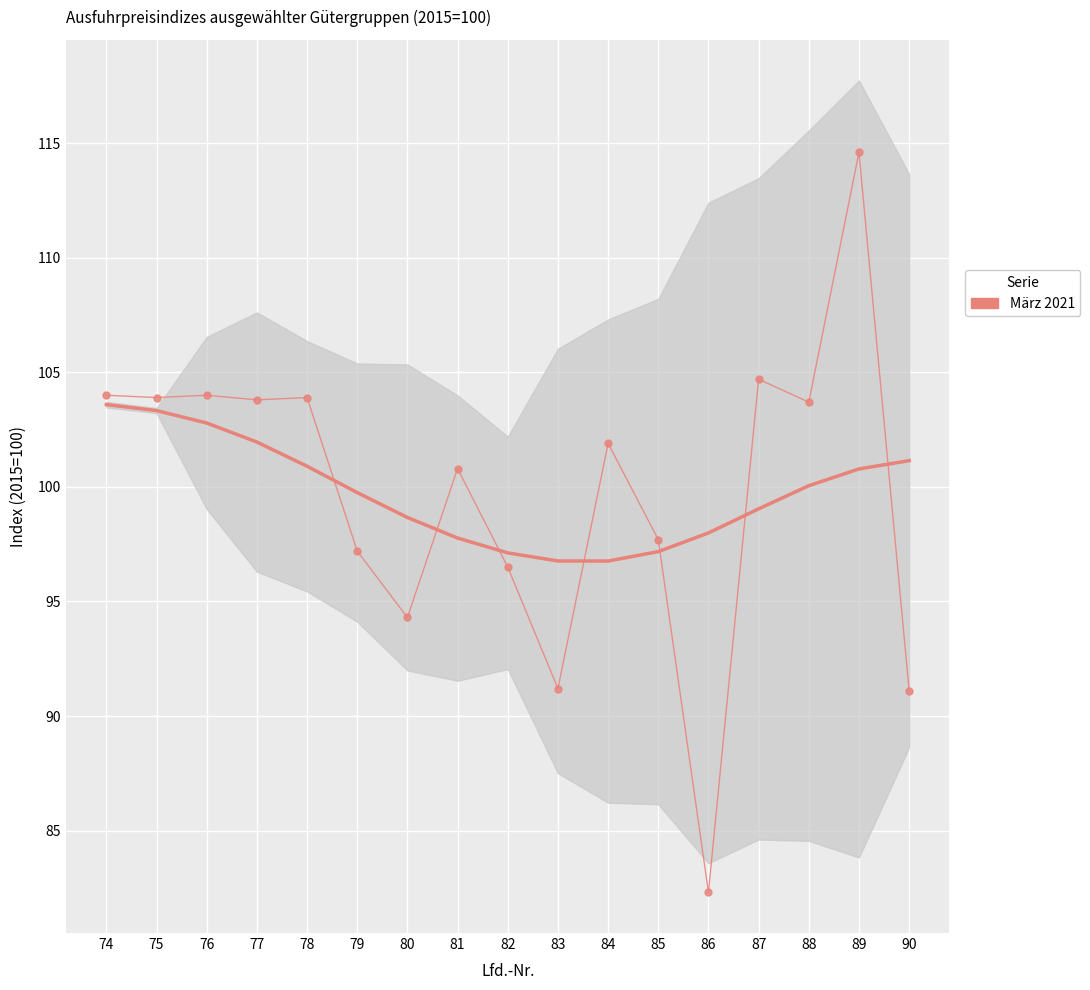

How many interior local peaks (higher than both neighbors) does the data have?

6